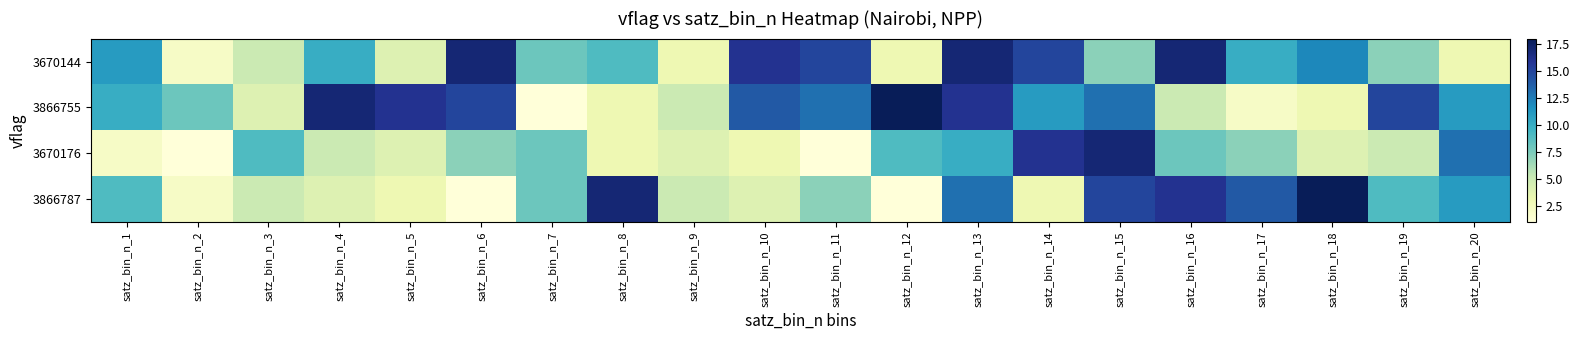

Between satz_bin_n_4 and satz_bin_n_16, which is larger?

satz_bin_n_16